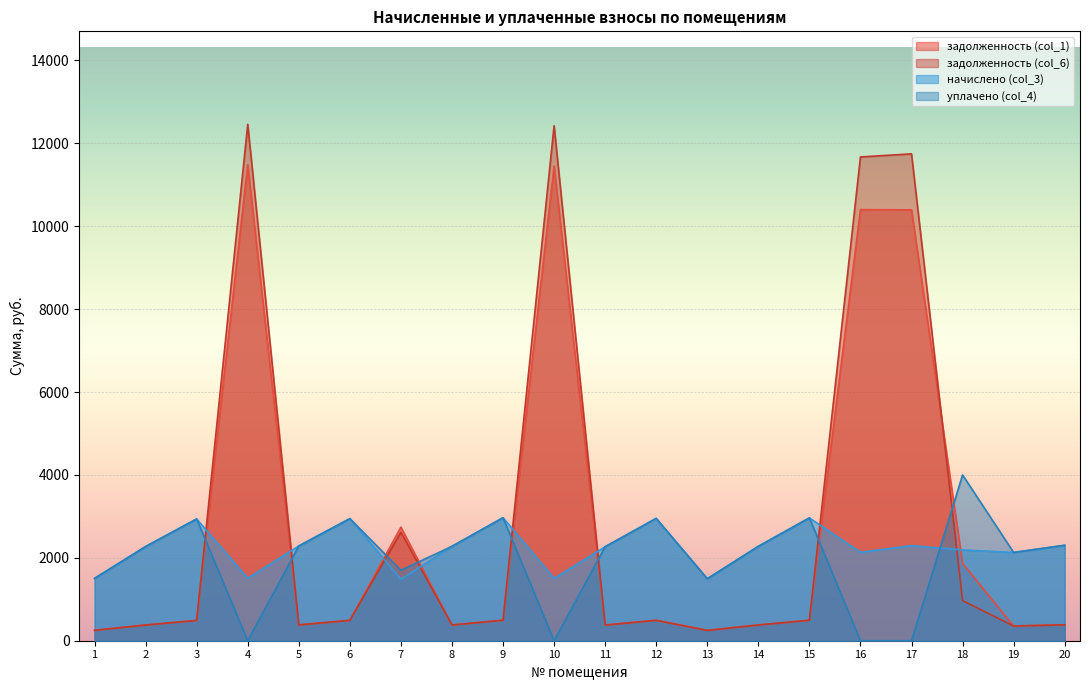

Rank the series by their maximum value, from lowest to highest.

начислено (col_3), уплачено (col_4), задолженность (col_1), задолженность (col_6)